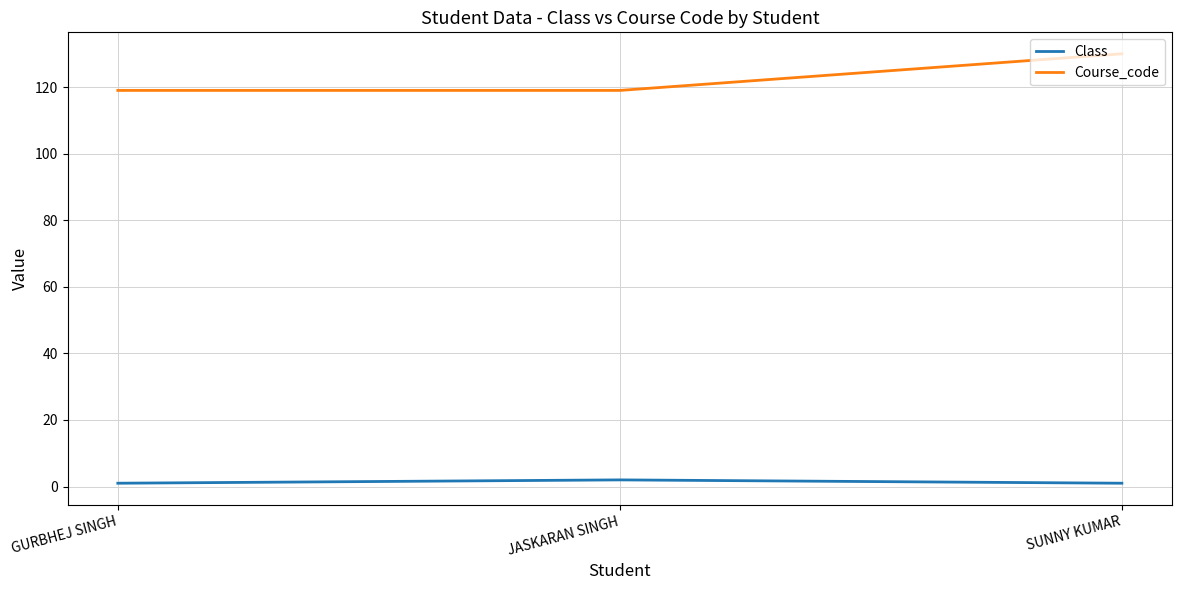

What is the highest value of the Course_code series?

130